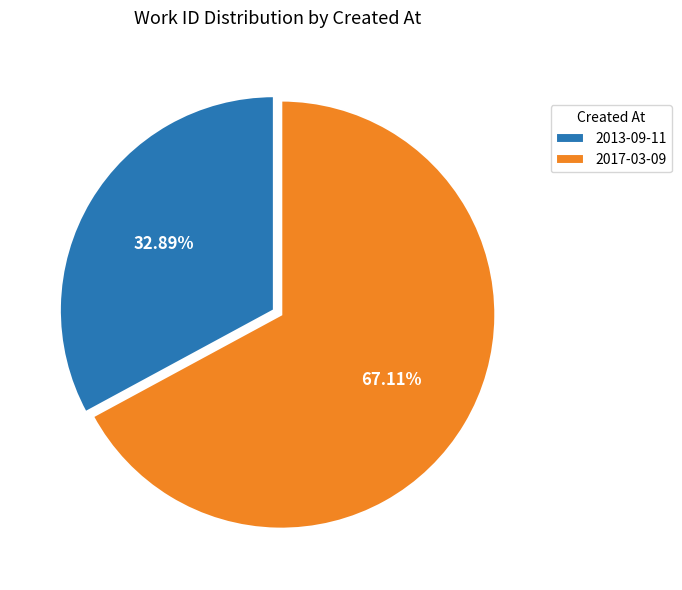

What percentage do 2017-03-09 and 2013-09-11 together represent?

100.0%